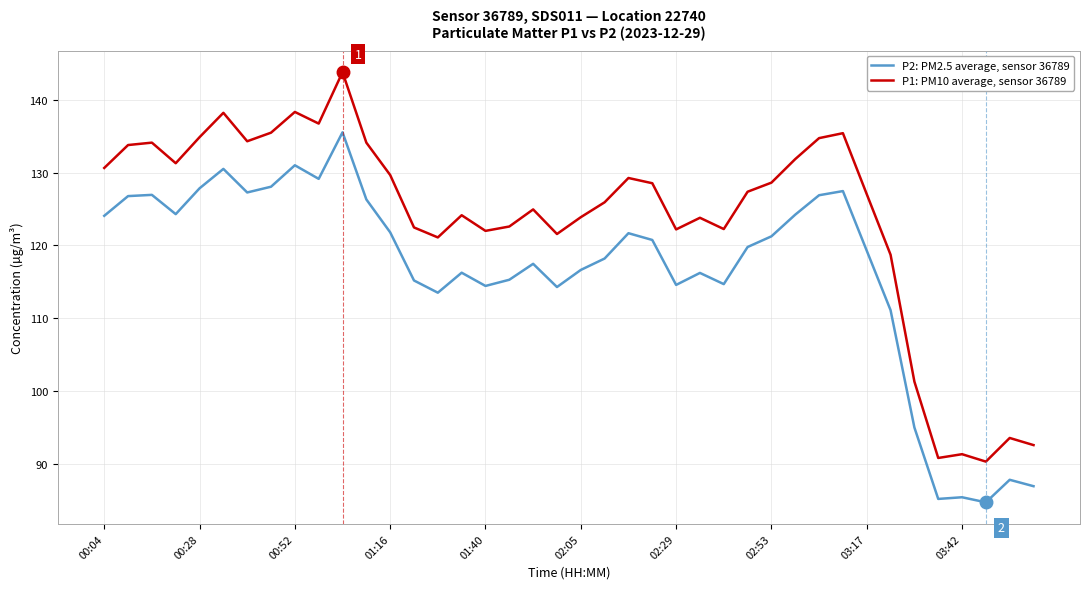

Which series has the largest total across all categories?

P1: PM10 average, sensor 36789